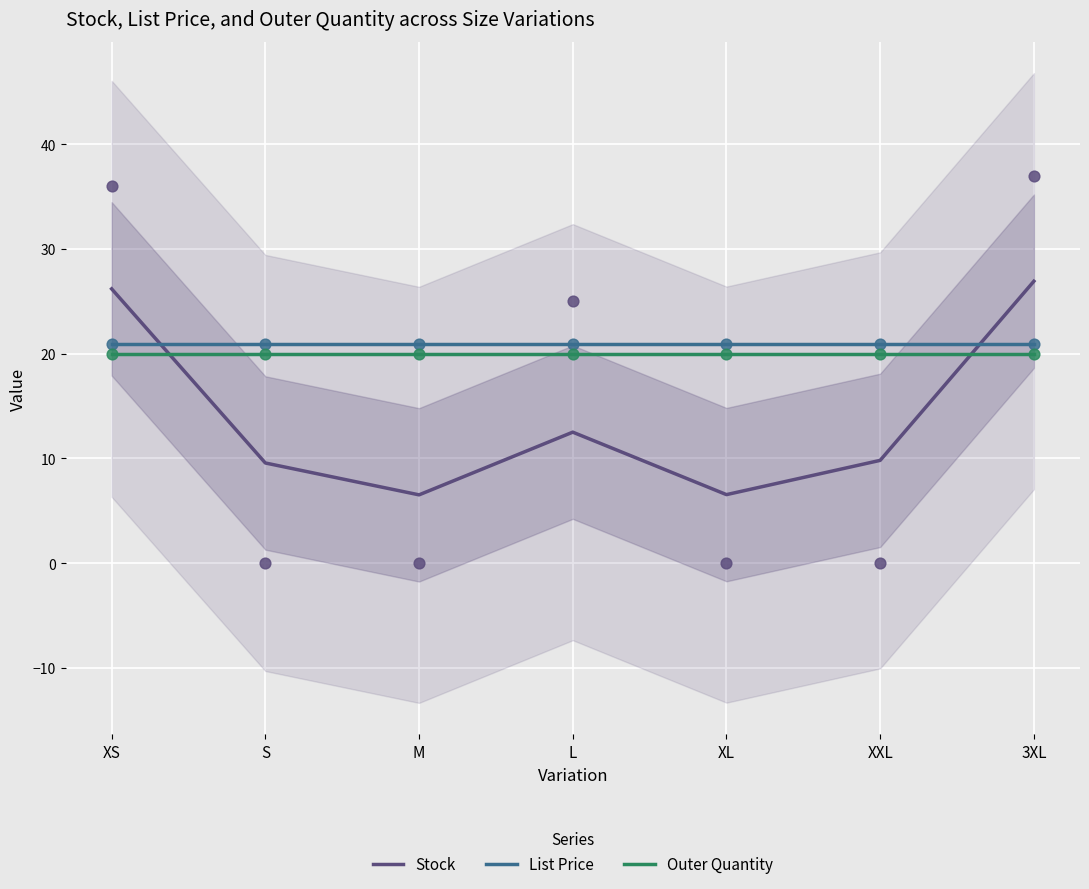

What is the total value across all series at M?

47.5